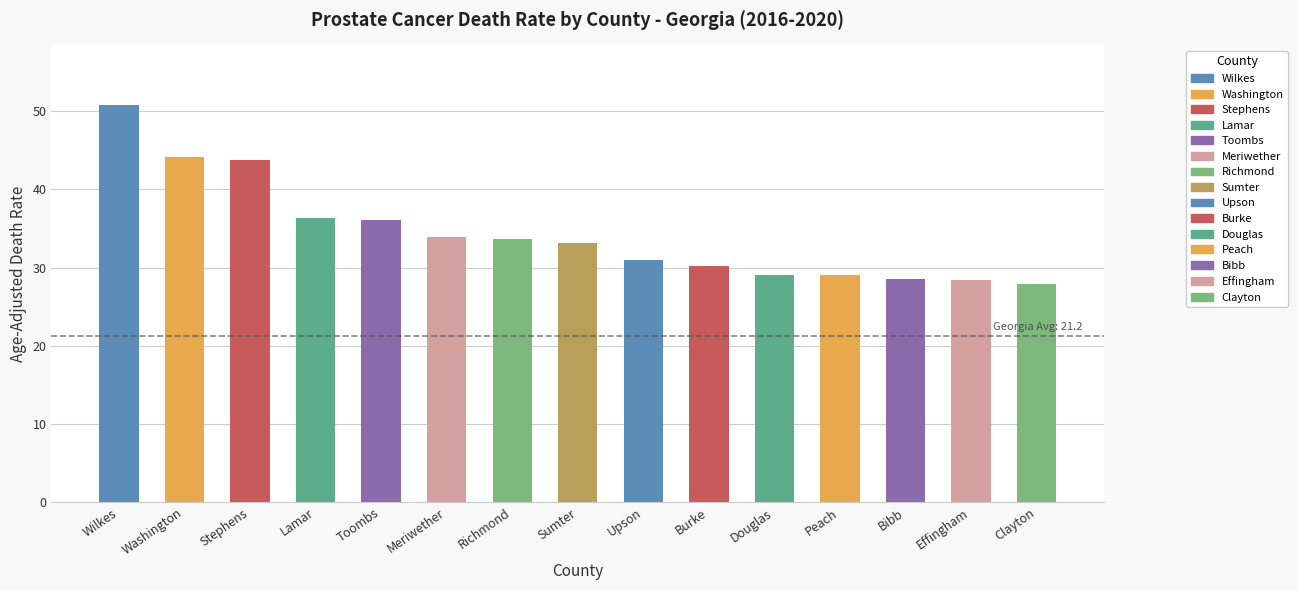

The value at Burke is 44.0. True or false?

False